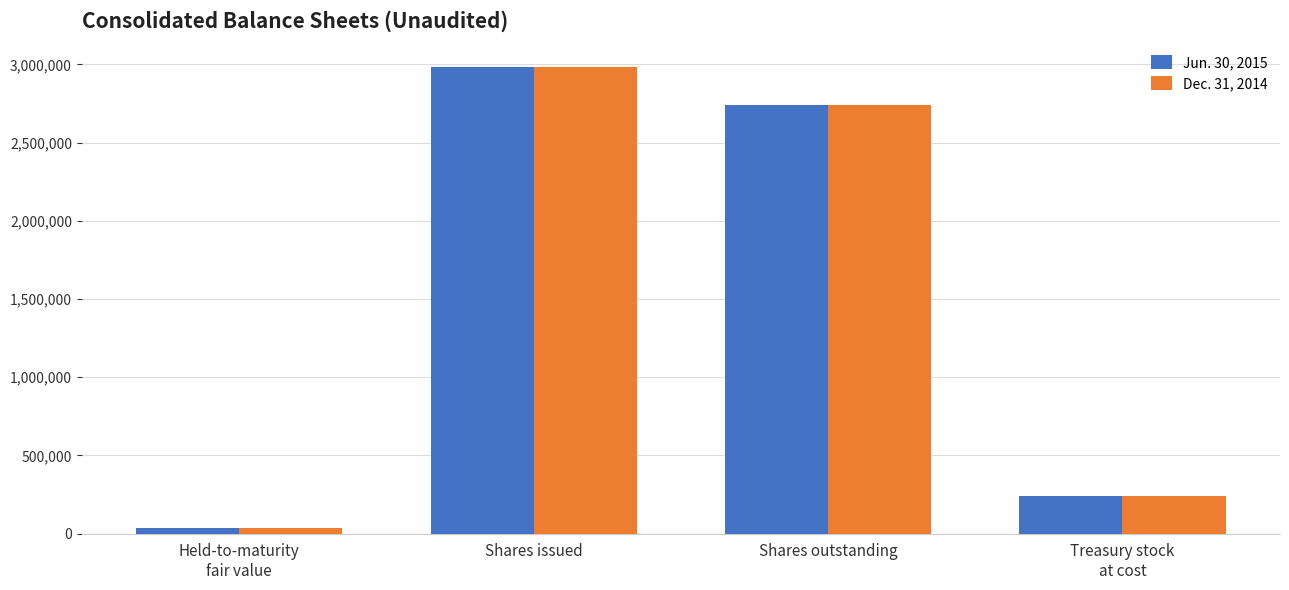

List the series in order of their overall mean, highest first.

Dec. 31, 2014, Jun. 30, 2015